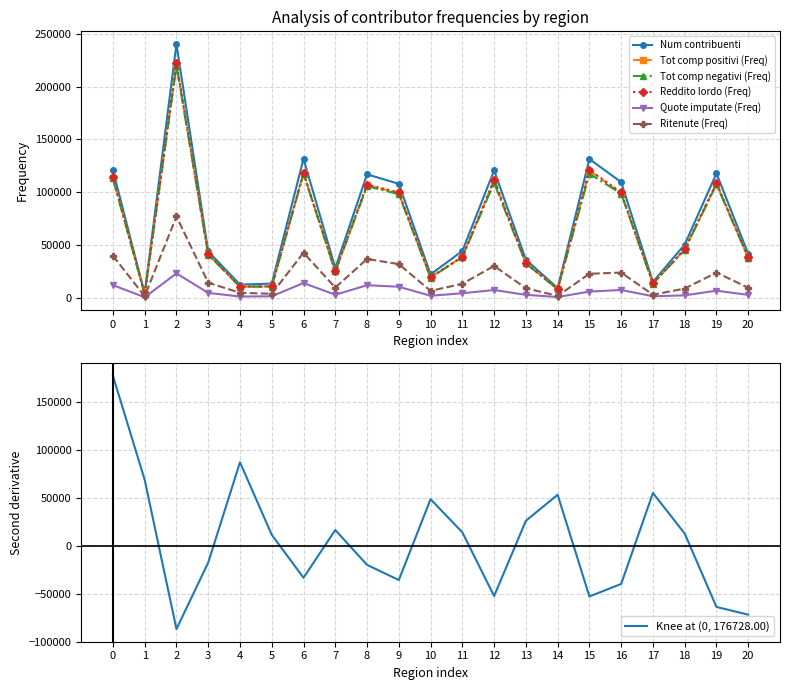

At which label does Quote imputate (Freq) first exceed 4234?

0